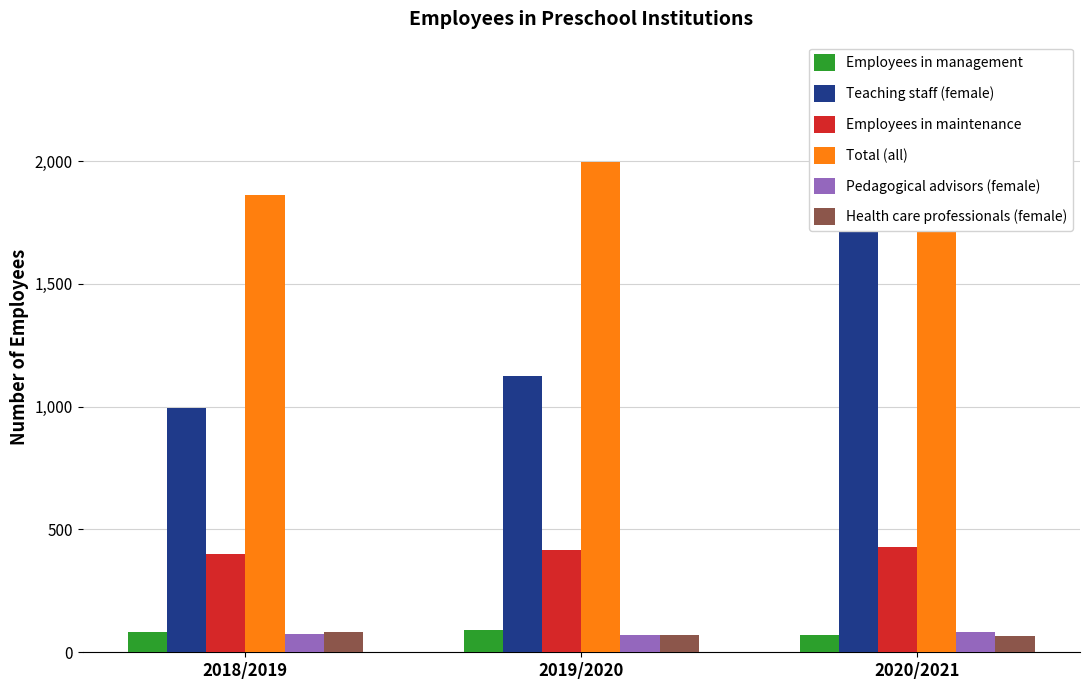

What is the sum of all Teaching staff (female) values?

3836